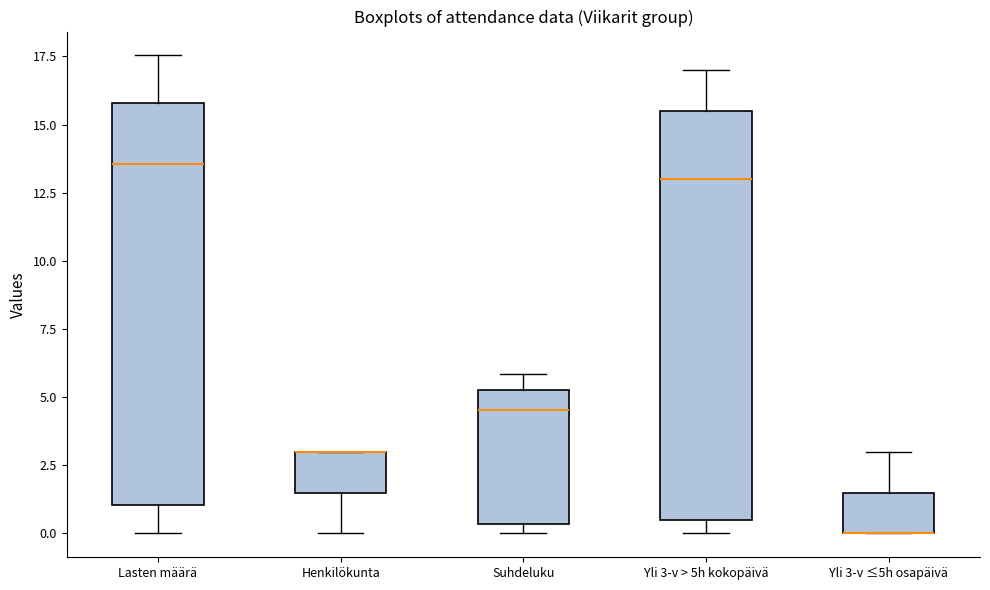

Where is the upper edge of the box for Suhdeluku on the y-axis? The values are not printed on the chart, so give them approximately, as read against the axis.

5.5